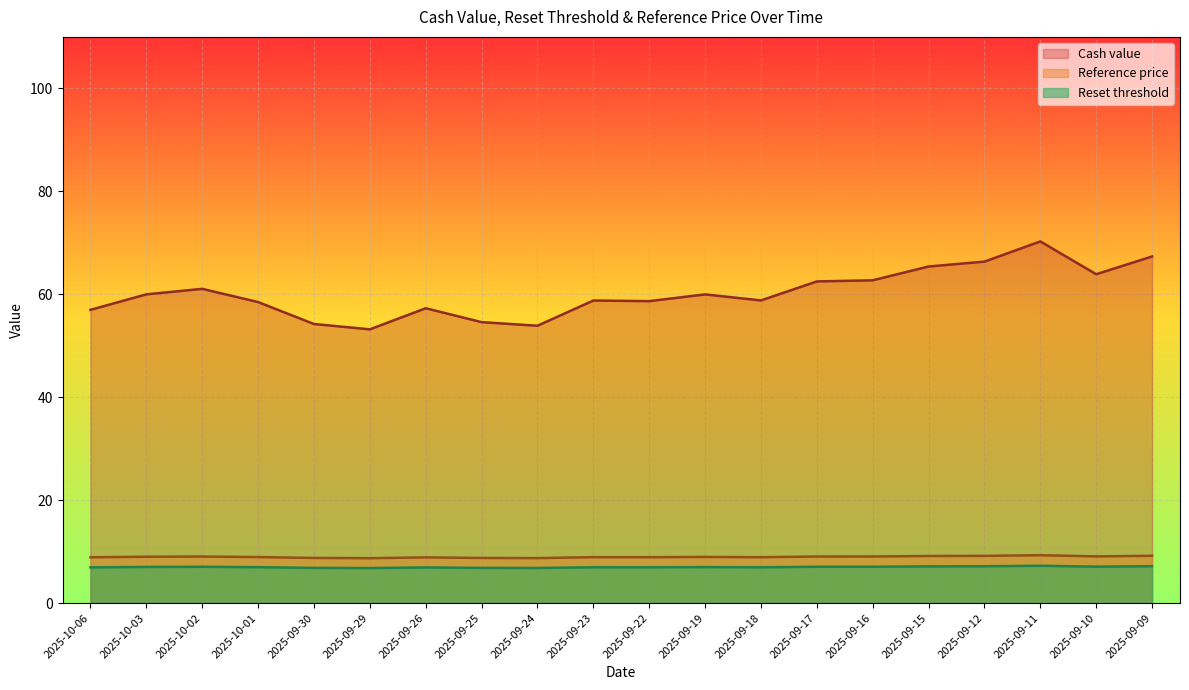

True or false: Reference price has a value of 9.1 at 2025-09-10.

True